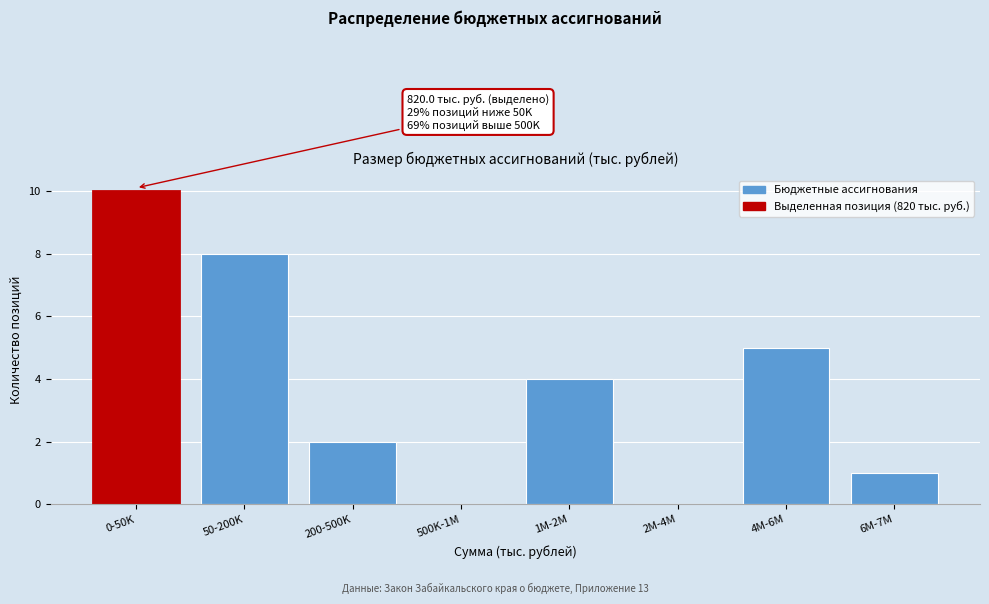

Reading left to right, extract all data points from this chart.

0-50K=10	50-200K=8	200-500K=2	500K-1M=0	1M-2M=4	2M-4M=0	4M-6M=5	6M-7M=1